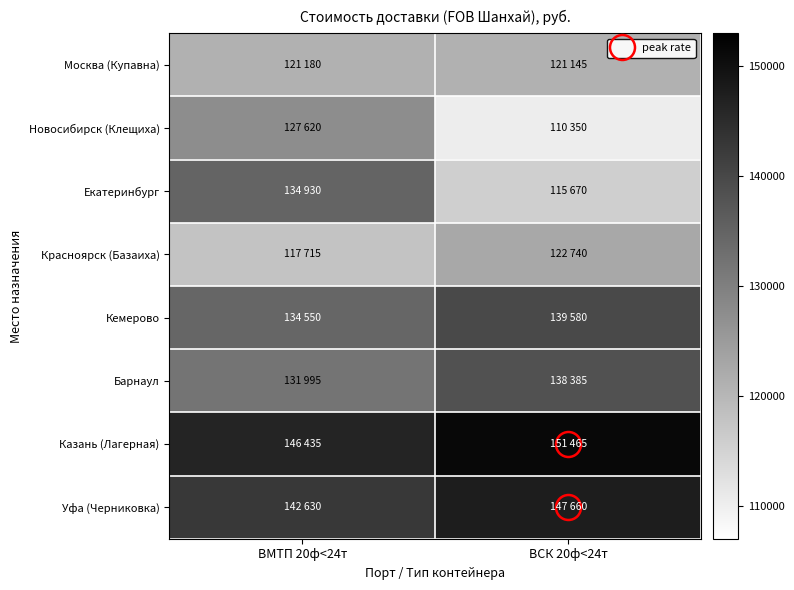

What is the minimum value shown in the chart?

110350